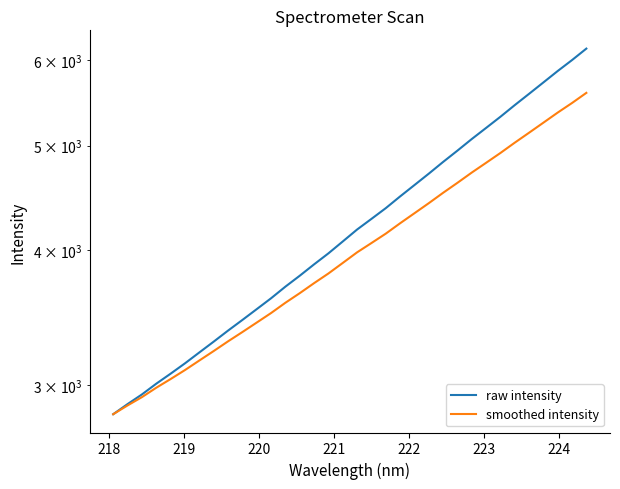

True or false: raw intensity and smoothed intensity intersect in this chart.

False